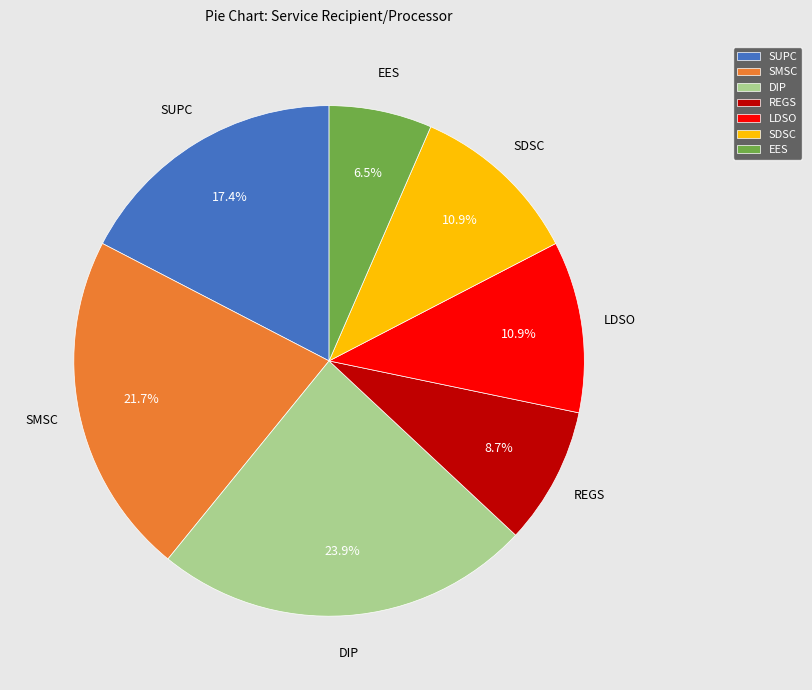

What percentage is NOT represented by SUPC?

82.6%